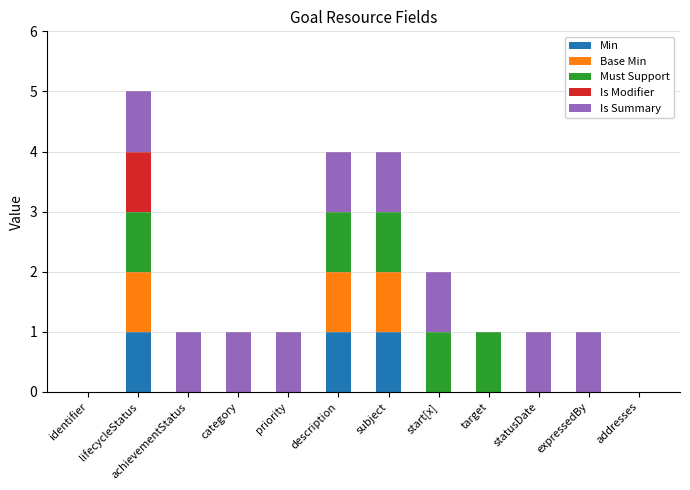

Is it true that Min equals 1 at achievementStatus?

False